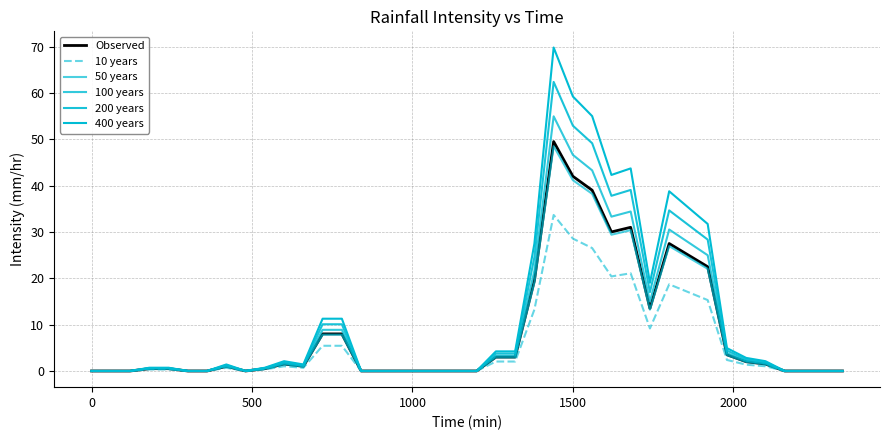

True or false: 10 years and 50 years cross at least once.

False